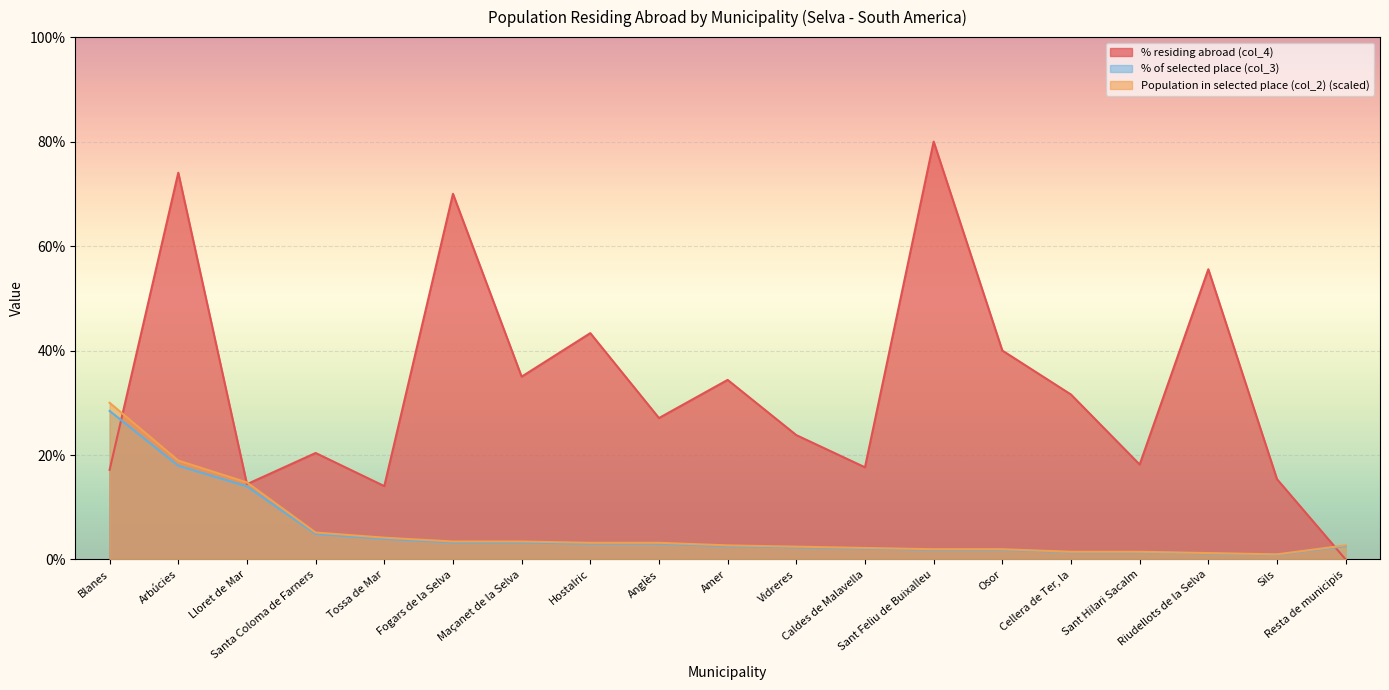

Does the chart display data point markers on the line(s)?

No